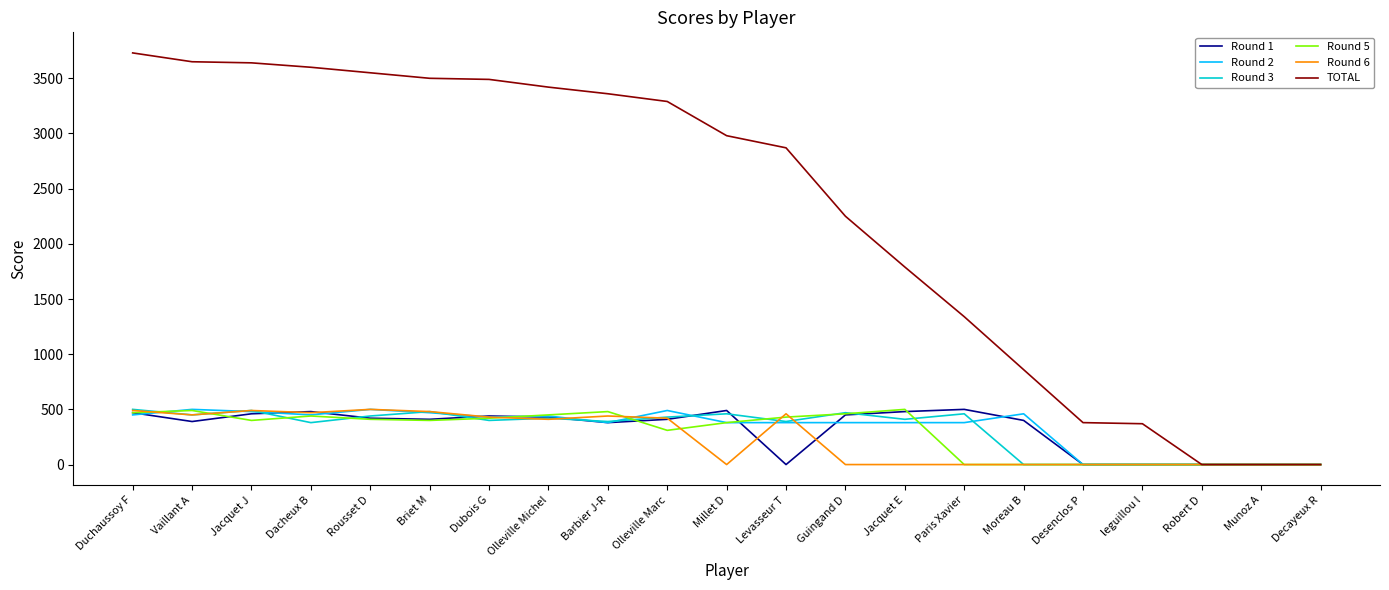

Which series changed the most between Dacheux B and Munoz A?

TOTAL